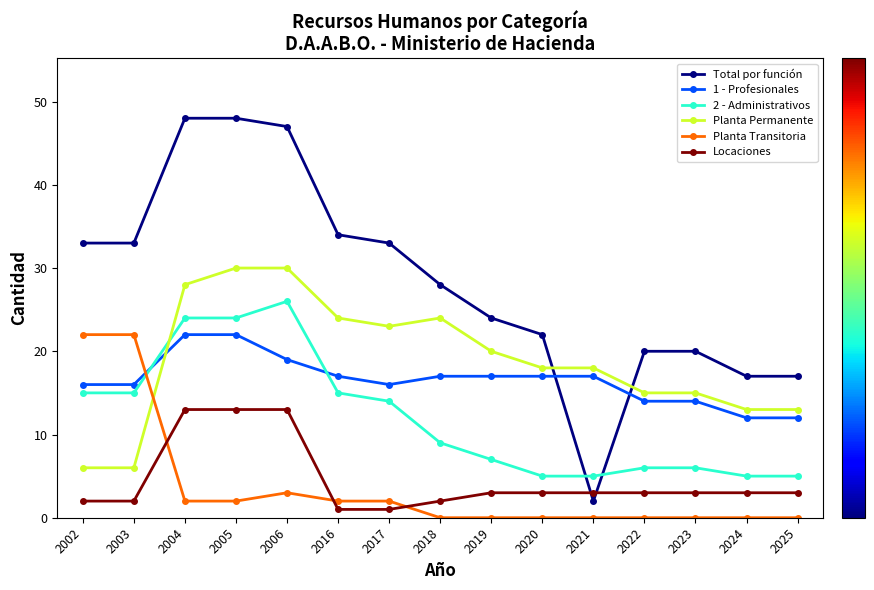

Is it true that Locaciones equals 8 at 2005?

False